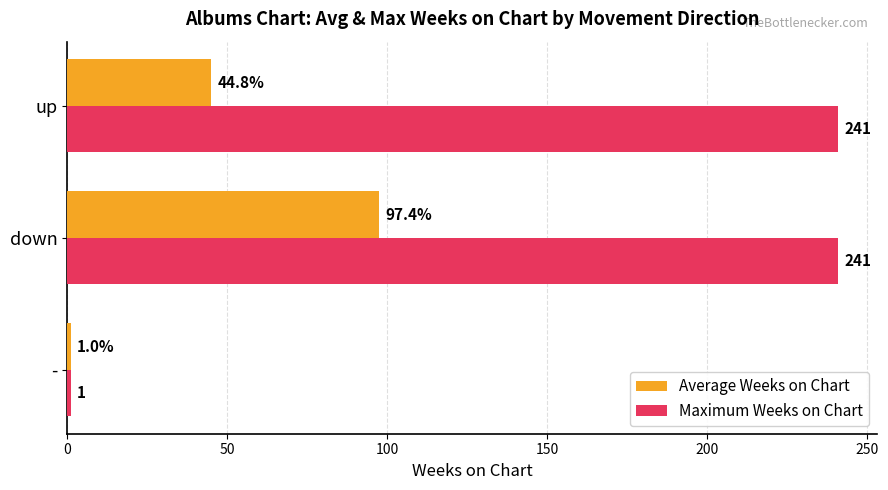

Where is Average Weeks on Chart nearest to the value 49?

up